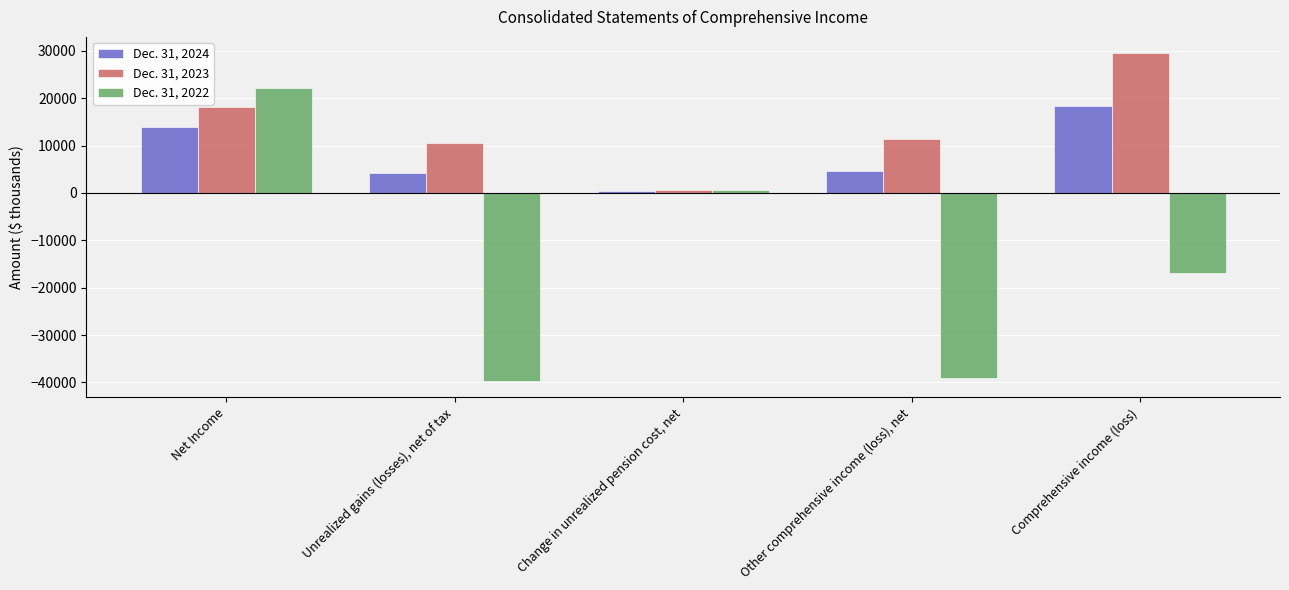

What is the difference between the maximum and minimum values in the Dec. 31, 2024 series?

18130